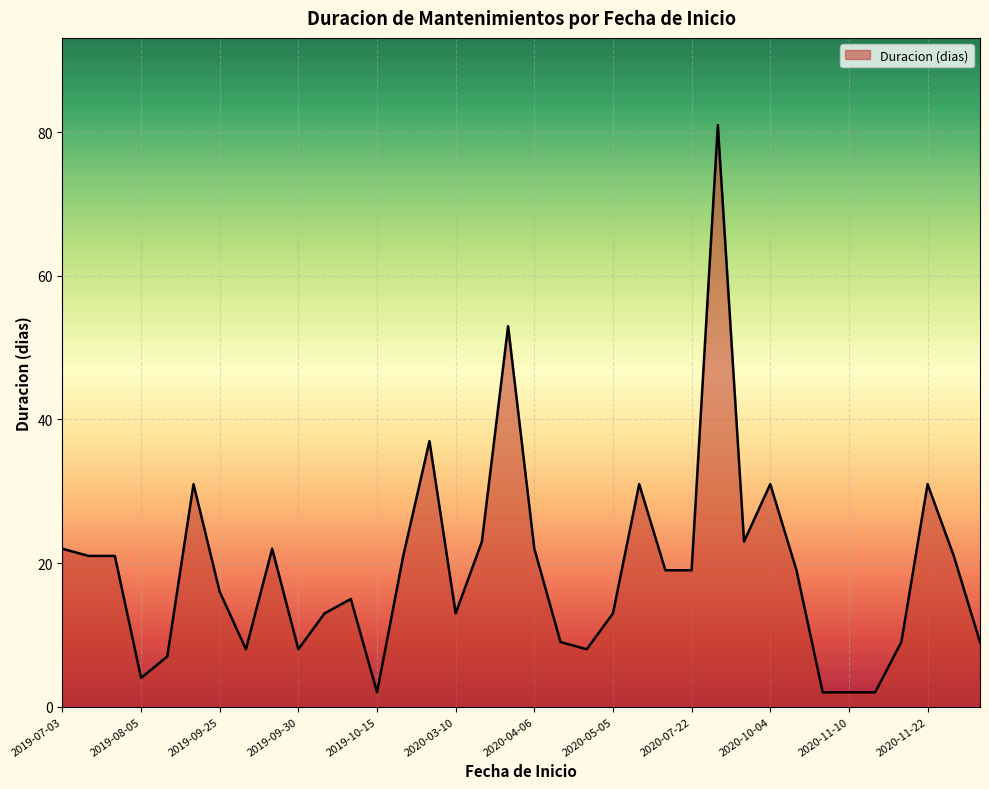

What is the difference between the maximum and minimum values?

79